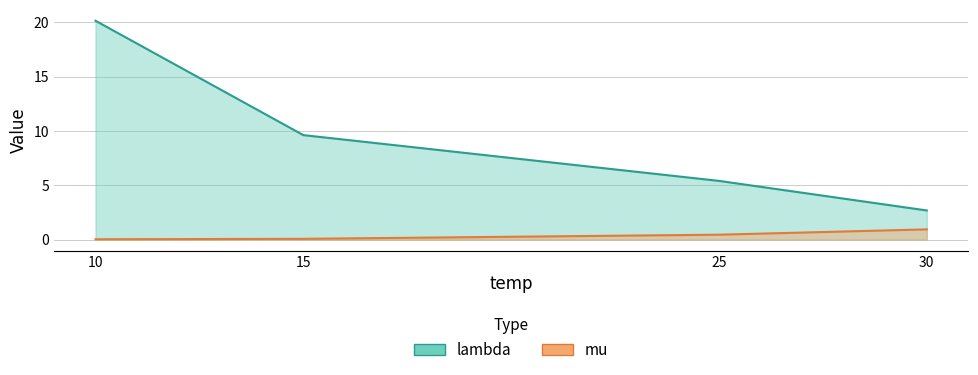

Is it true that mu equals 0.9 at 30?

True